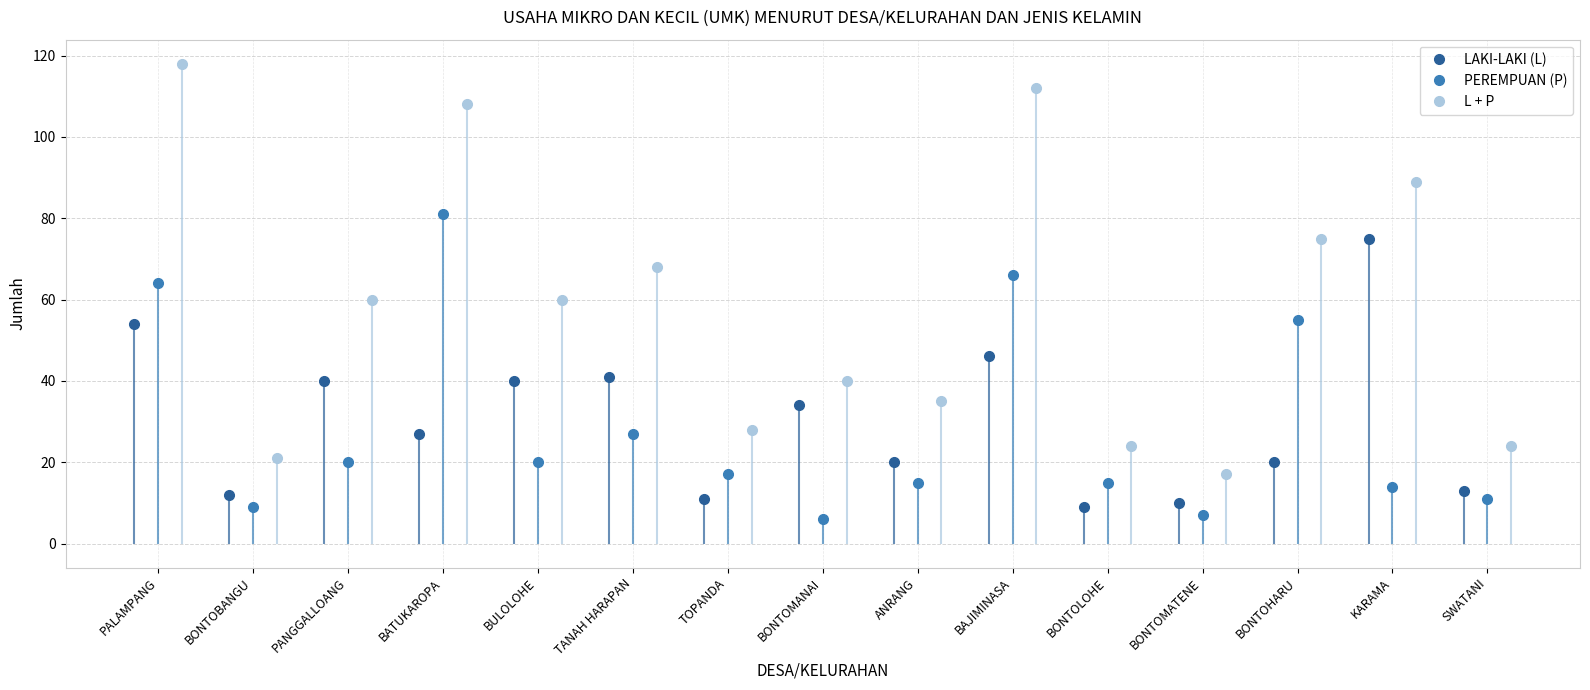

How many interior local peaks does the LAKI-LAKI (L) series have?

5